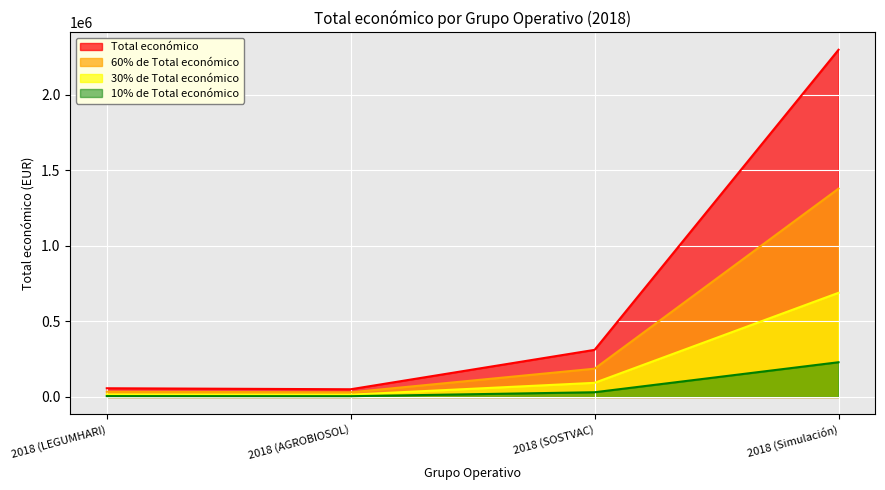

What is the change in value from 2018 (AGROBIOSOL) to 2018 (Simulación)?

+2245138